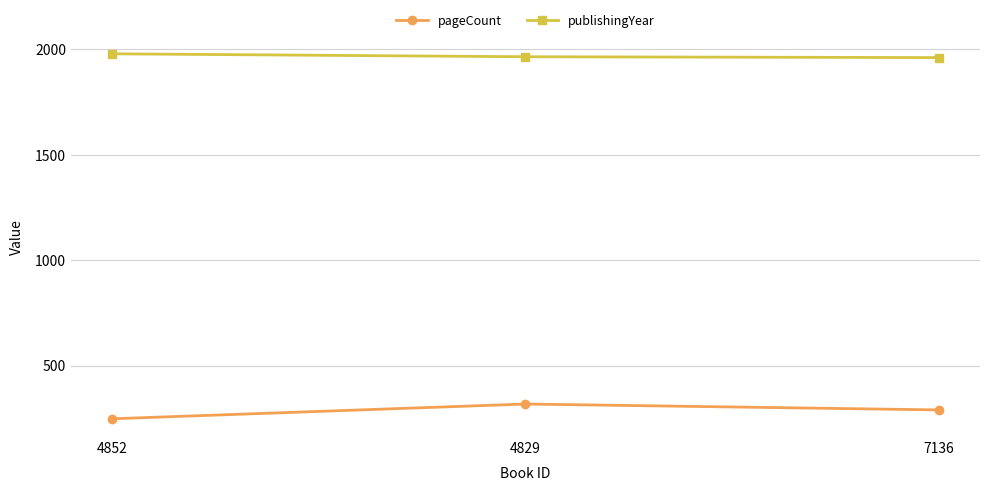

At which category is the sum across all series the highest?

4829